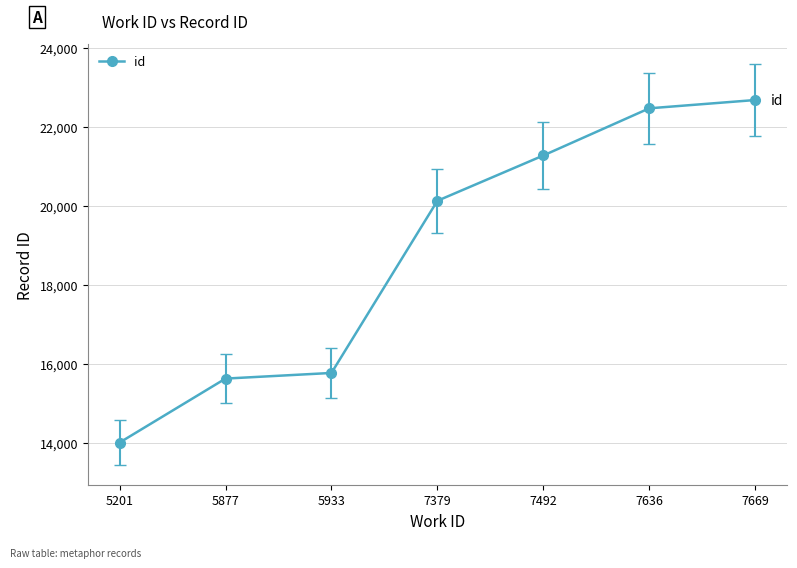

What is the value of the 4th point from the left?

20134